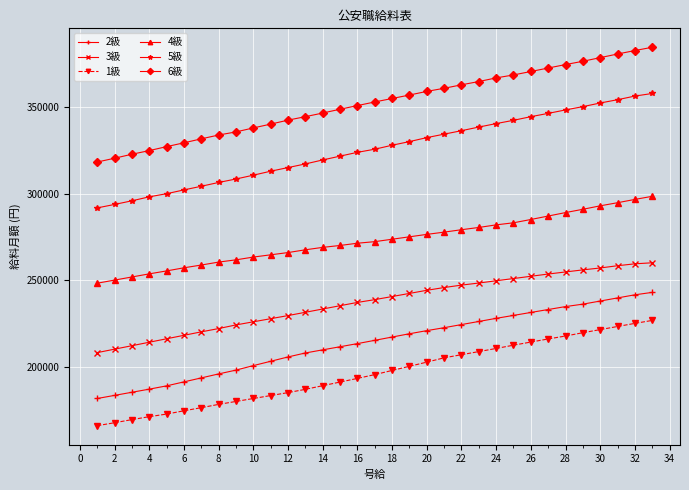

True or false: 1級 and 4級 intersect in this chart.

False